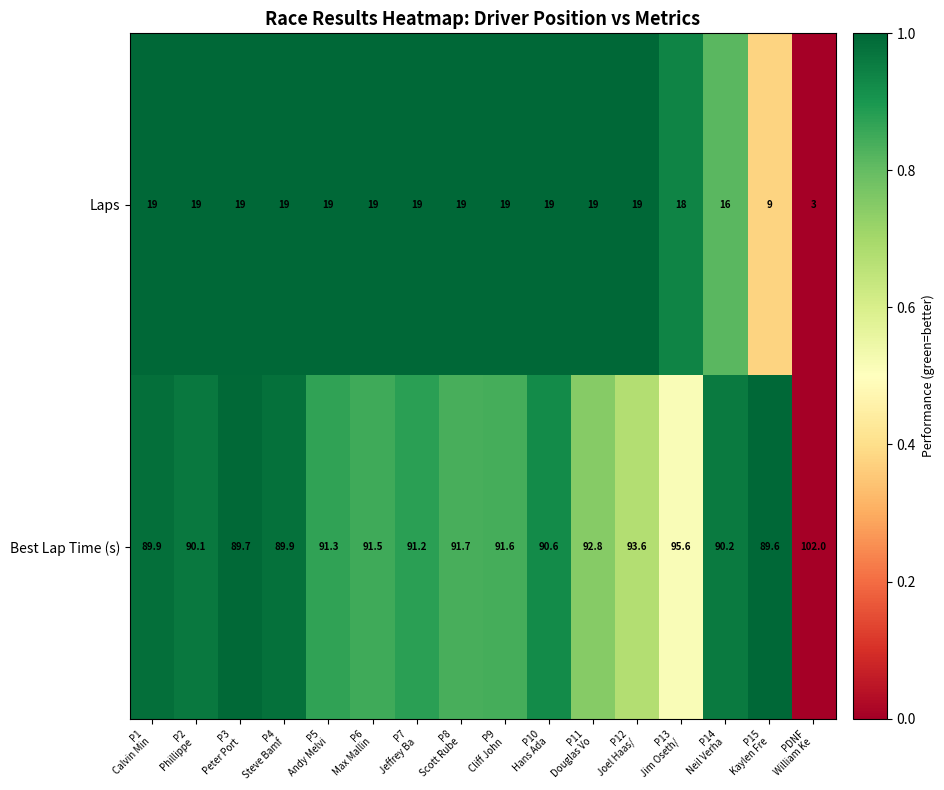

Which series has the largest range (max minus min)?

Laps